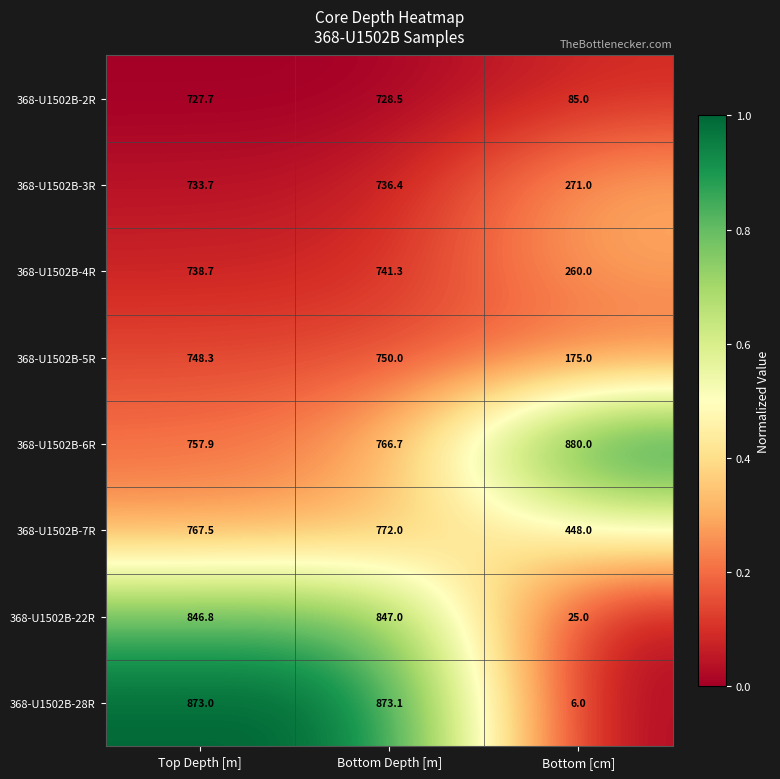

Which series has the widest spread of values?

368-U1502B-28R